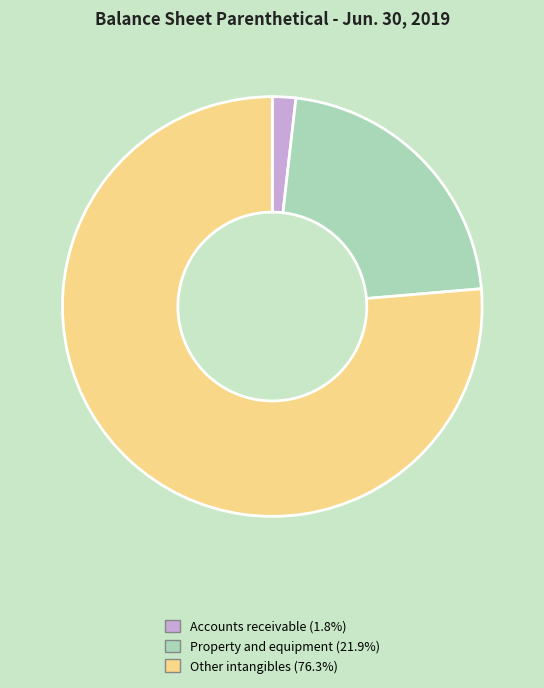

Does any single category account for the majority?

Yes